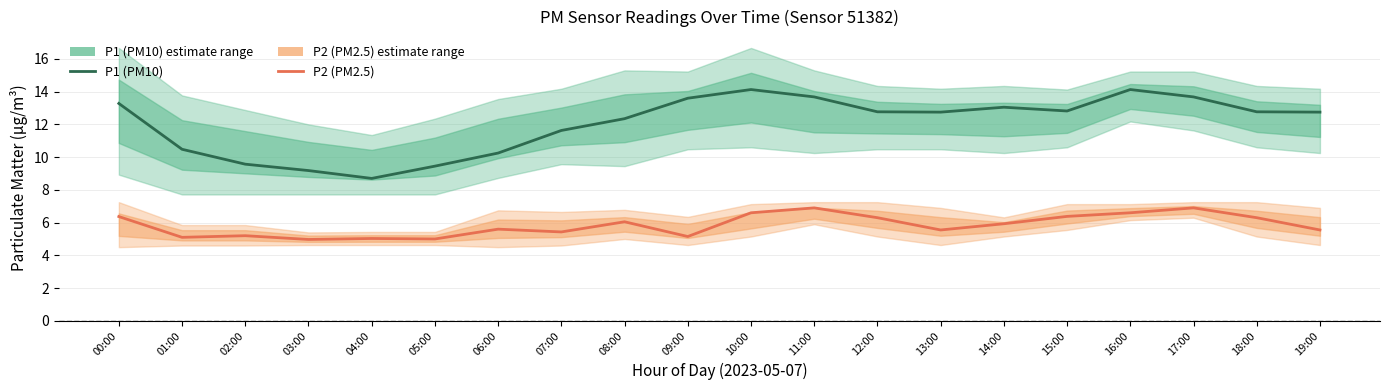

What are all the series names shown in the legend?

P1 (PM10), P2 (PM2.5)